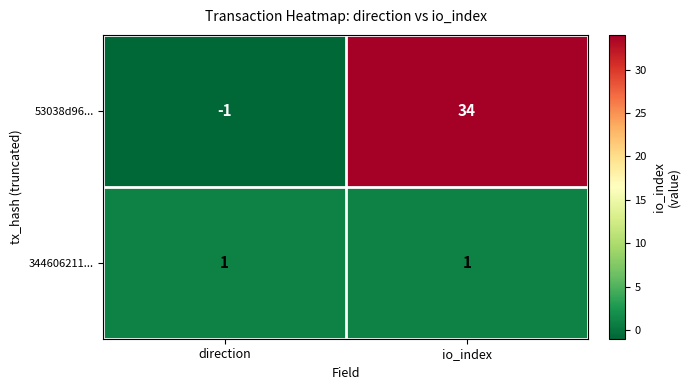

Which category has the highest value across all series?

io_index